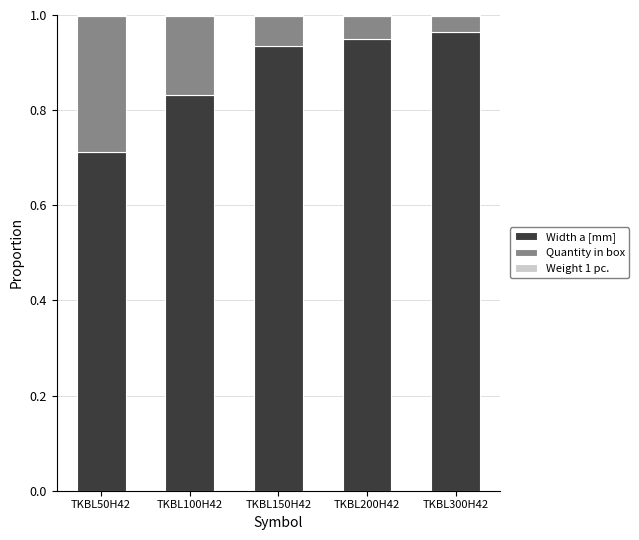

The Width a [mm] series shows 0.5 at TKBL100H42. True or false?

False